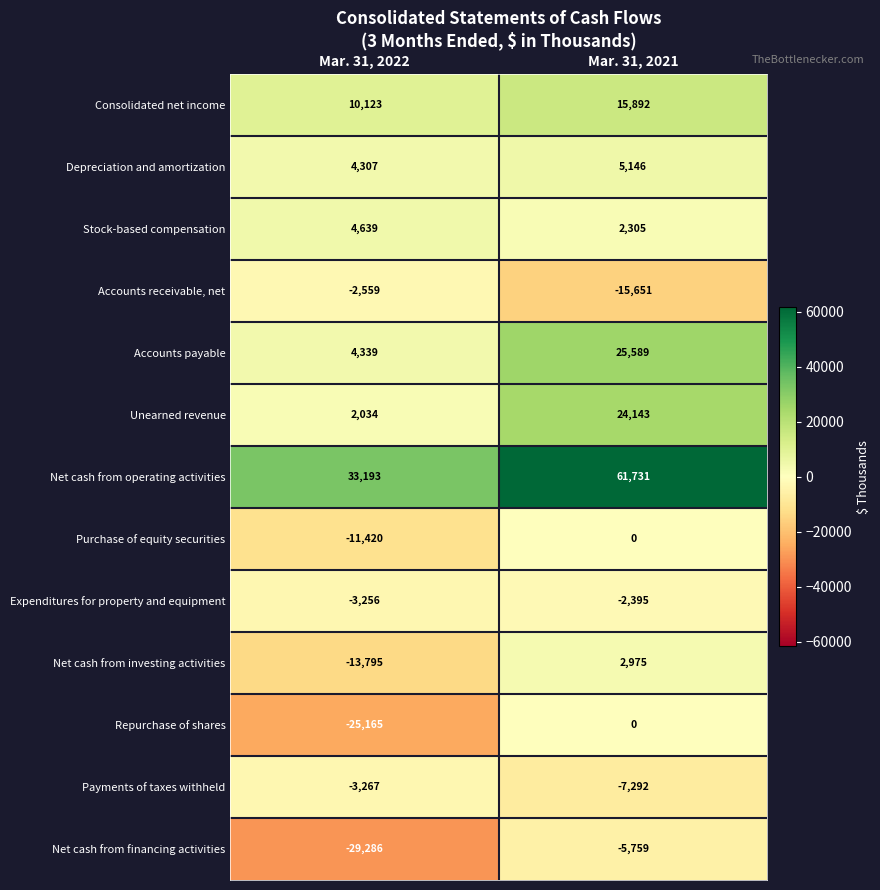

Is it true that Accounts receivable, net equals -572 at Mar. 31, 2022?

False